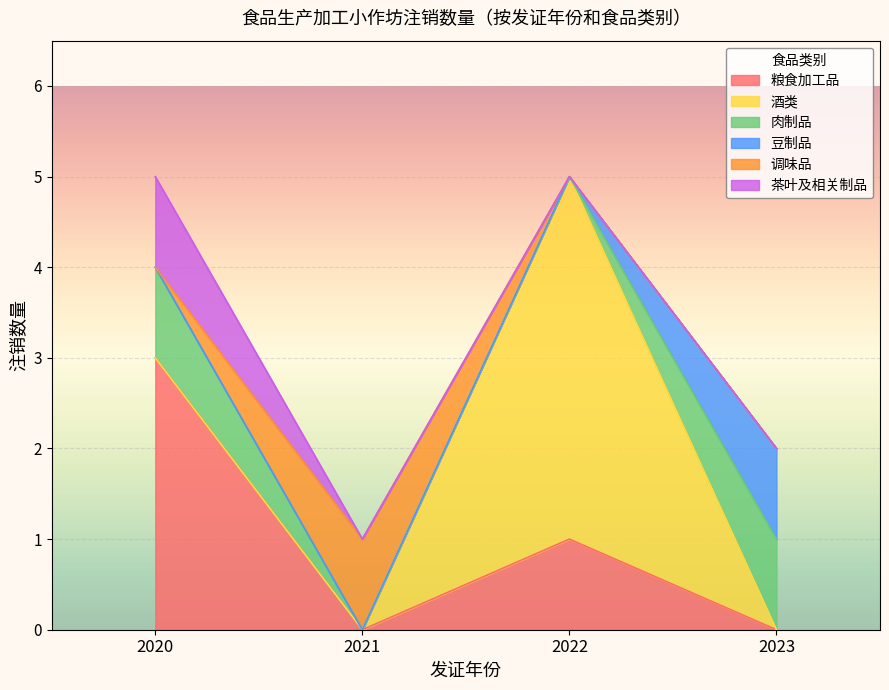

What is the difference between the highest and lowest values at 2020?

3